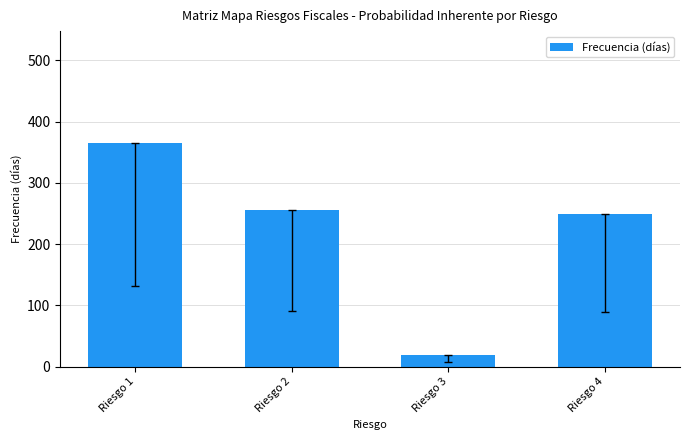

What is the maximum value shown in the chart?

365